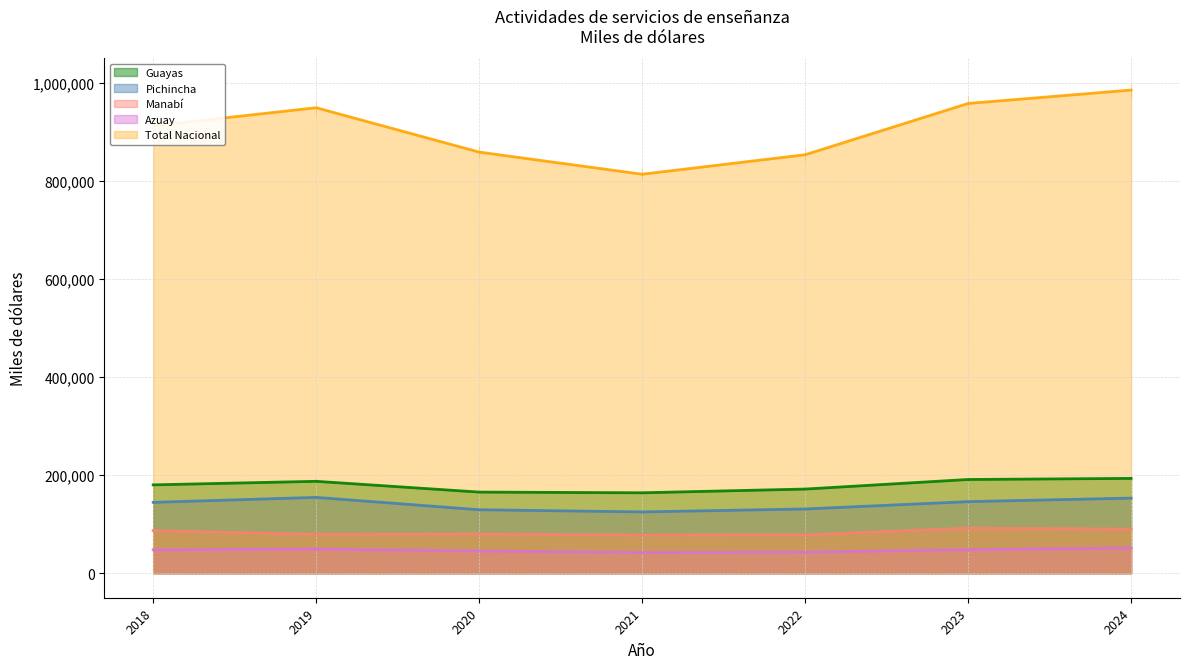

At 2019, list the series in order from smallest to largest.

Azuay, Manabí, Pichincha, Guayas, Total Nacional